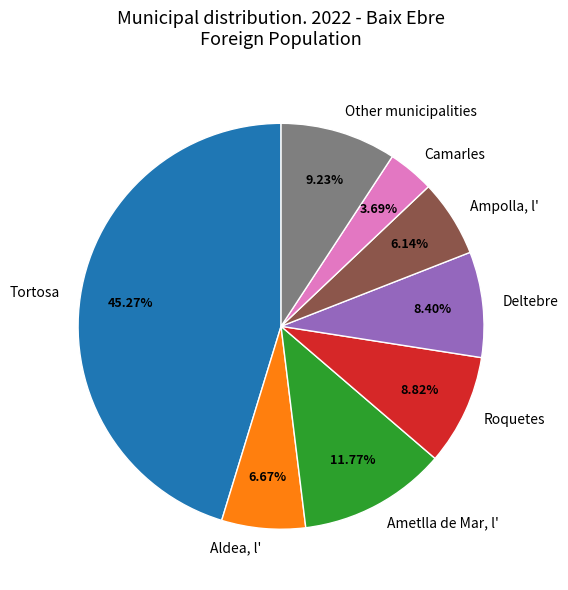

Which has a higher value, Tortosa or Other municipalities?

Tortosa